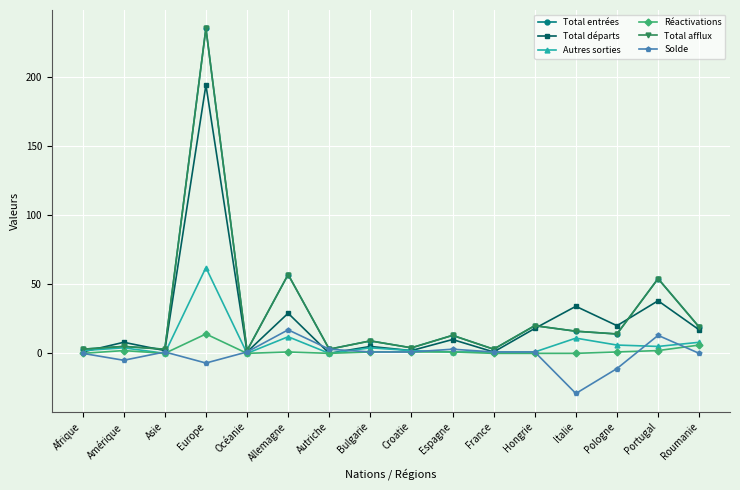

Where is Total afflux nearest to the value 118?

Allemagne